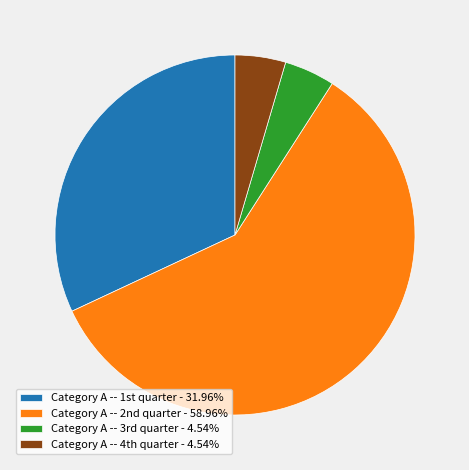

Is there any slice that represents more than half of the pie?

Yes